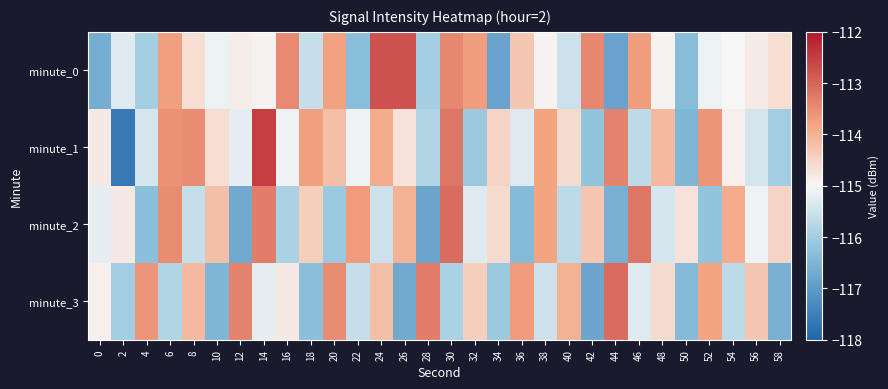

Which category has the lowest value across all series?

2